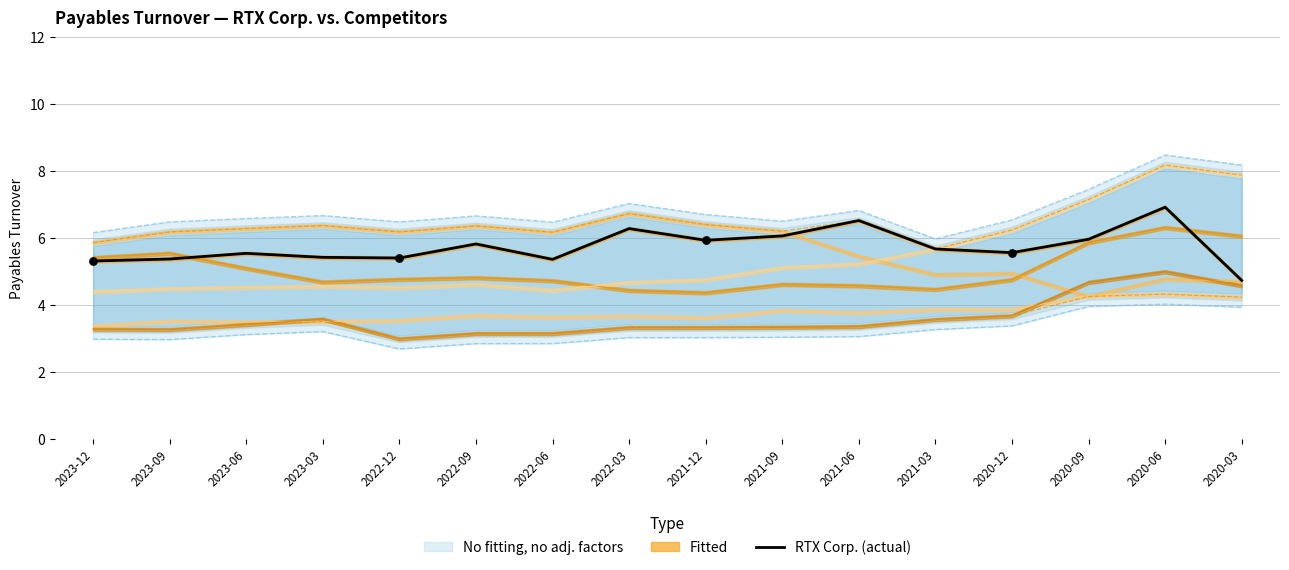

What is the ratio of the value at 2020-06 to the value at 2022-09?

1.2